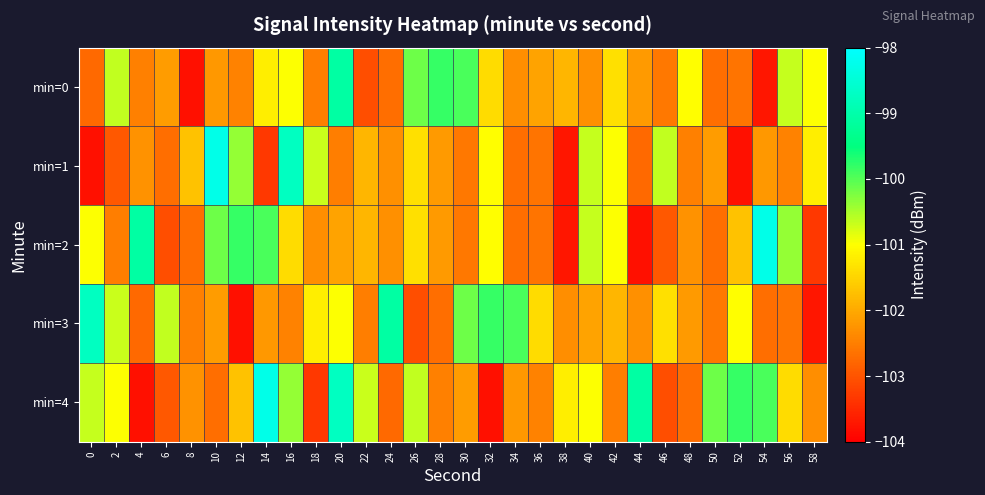

How many data points does each series have?

30